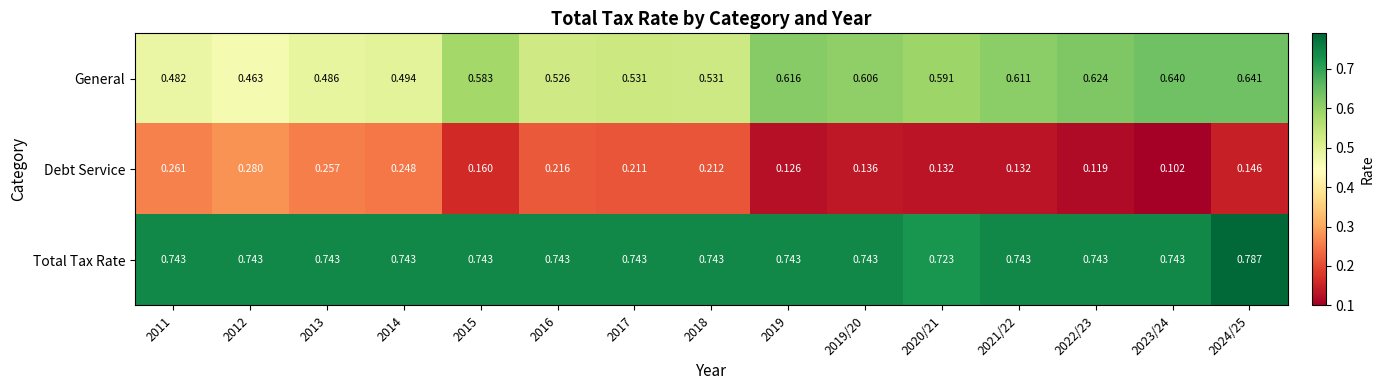

Between 2021/22 and 2023/24, which series saw the biggest shift?

Debt Service